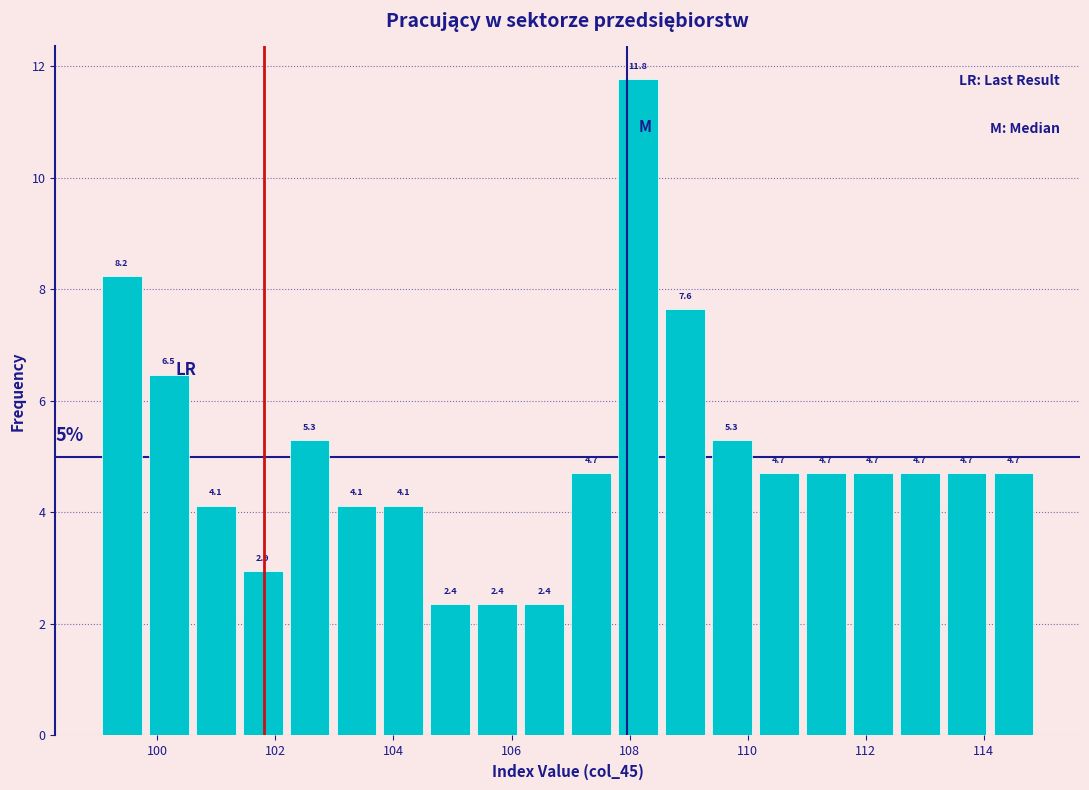

Around what value on the x-axis is the tallest bar? Give the approximate position of its centre, as read against the axis.

108.2